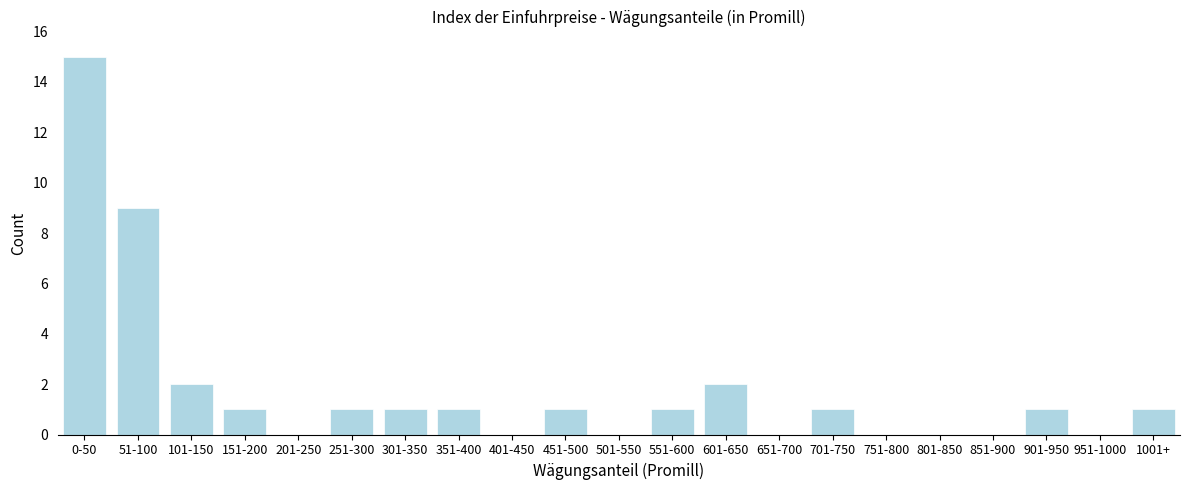

Reading left to right, what are all the values shown in this chart?

0-50=15	51-100=9	101-150=2	151-200=1	201-250=0	251-300=1	301-350=1	351-400=1	401-450=0	451-500=1	501-550=0	551-600=1	601-650=2	651-700=0	701-750=1	751-800=0	801-850=0	851-900=0	901-950=1	951-1000=0	1001+=1